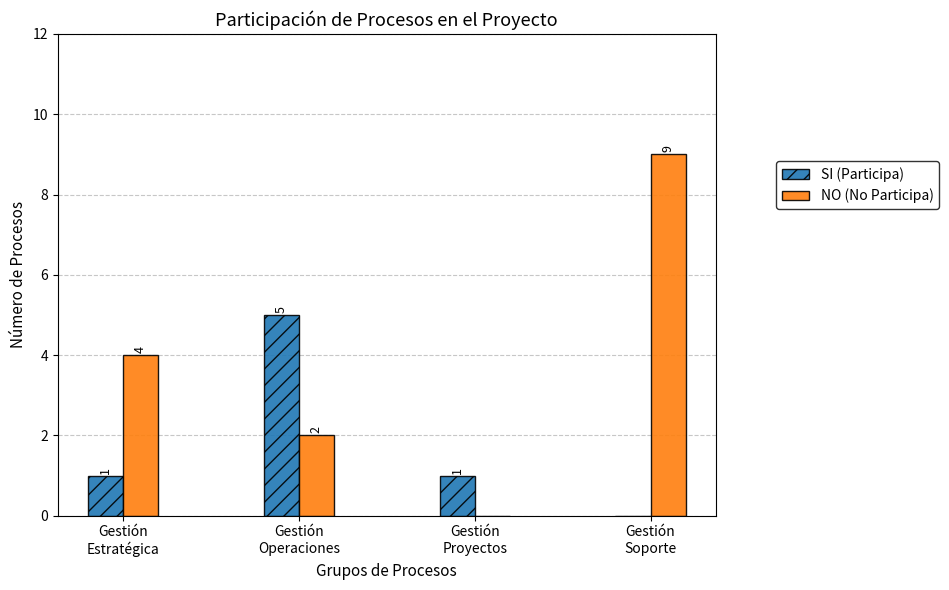

Reading left to right, list all the values displayed in this chart.

SI (Participa): 1	5	1	0
NO (No Participa): 4	2	0	9